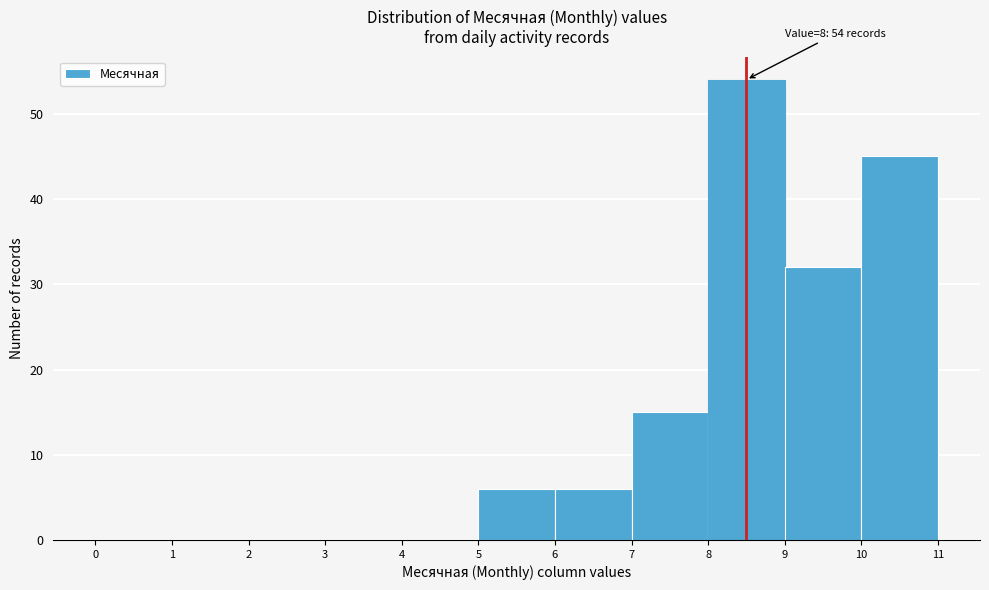

Which range on the x-axis has the tallest bar?

8 to 9